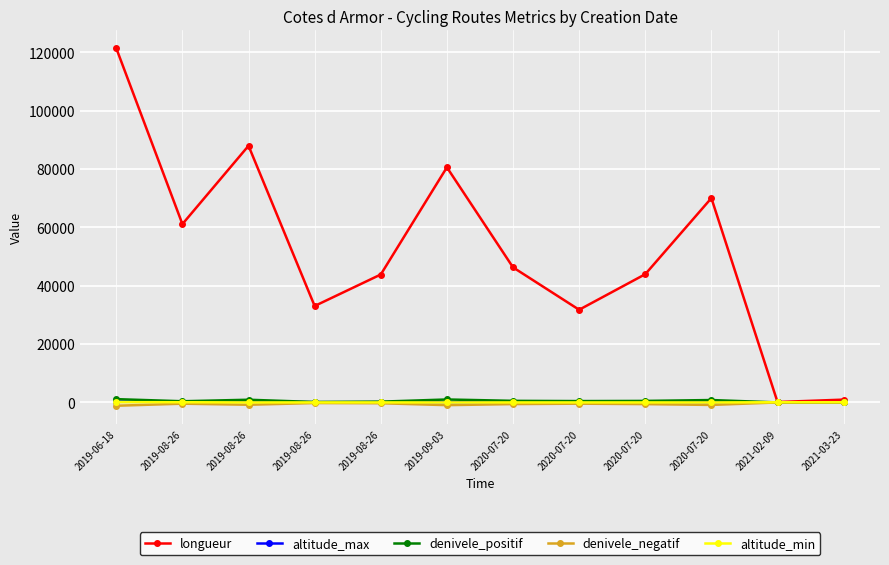

What is the label of the 4th point from the right?

2020-07-20